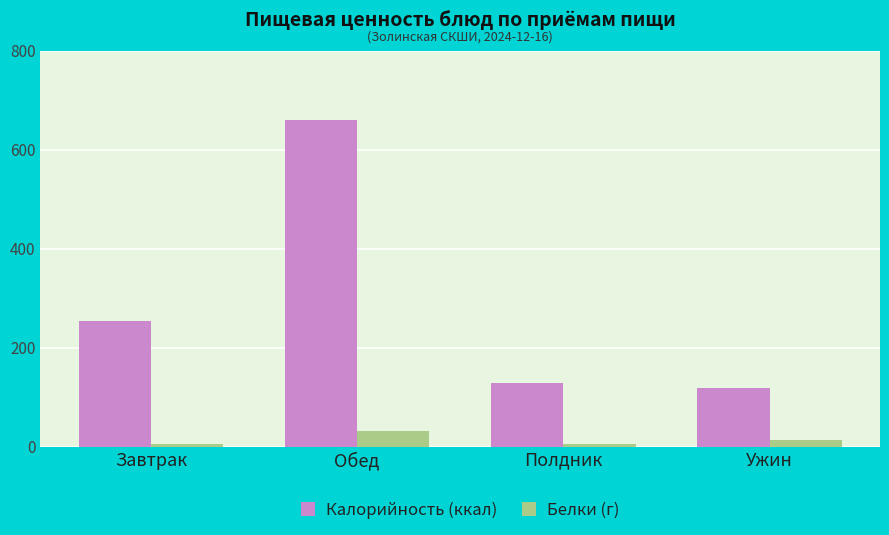

Which series has the largest total across all categories?

Калорийность (ккал)